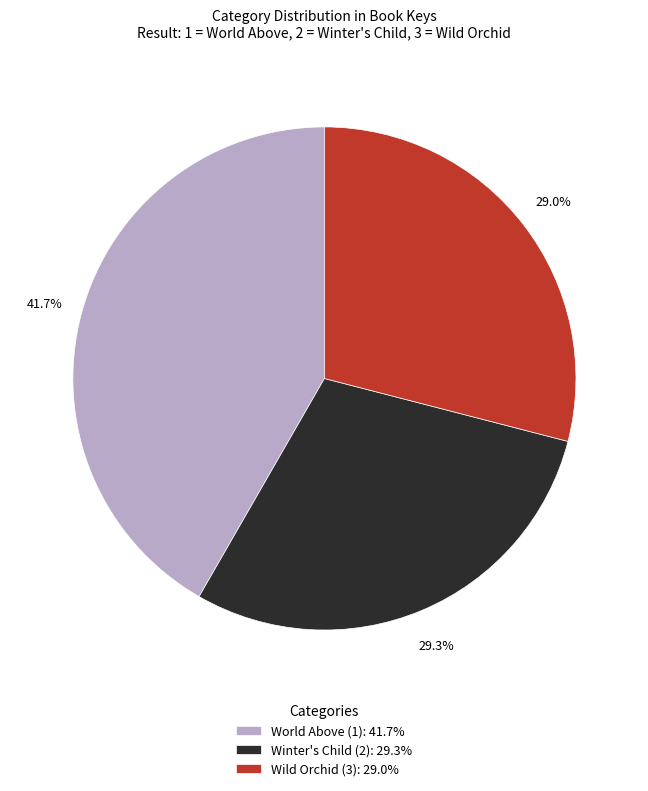

What is the largest slice in the pie chart?

World Above (1)